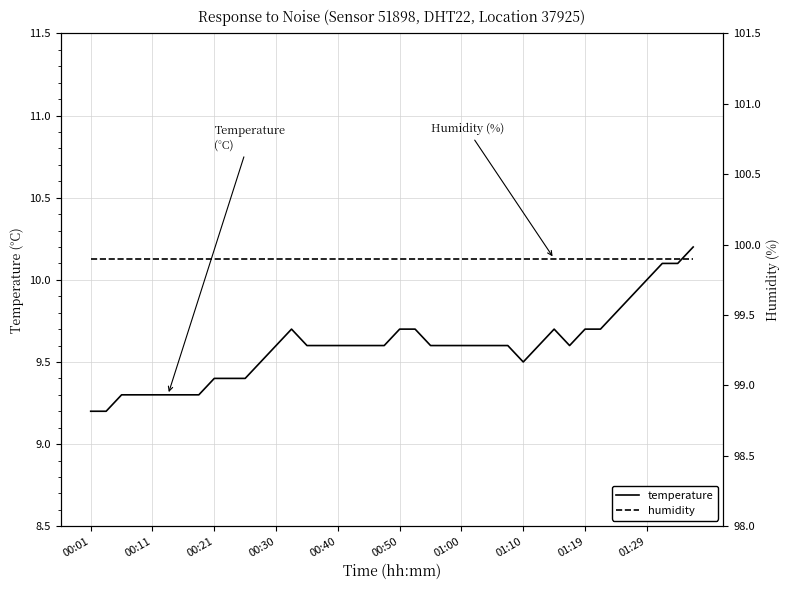

What is the maximum value for temperature?

10.2